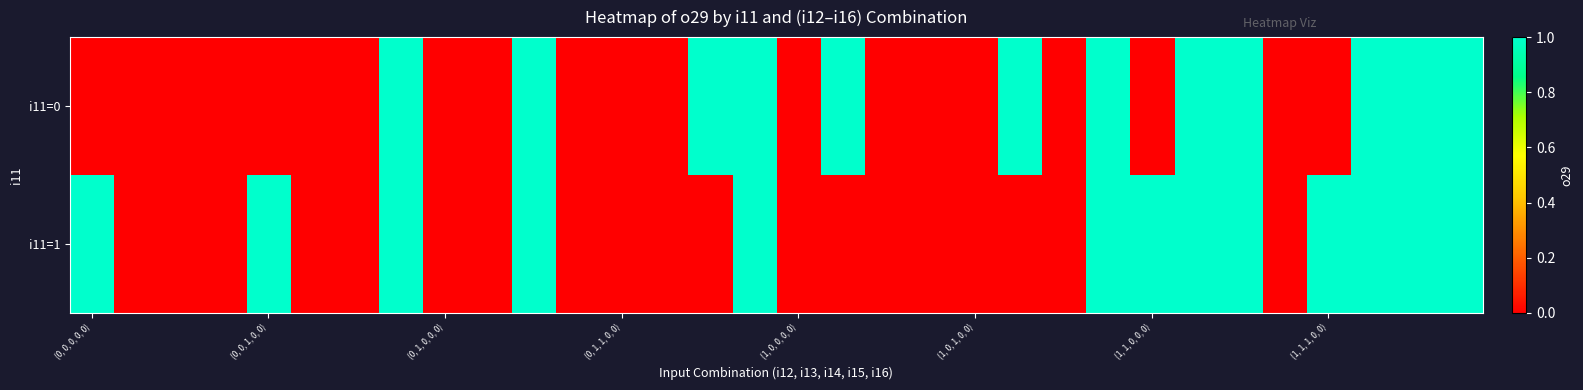

What is the maximum value shown in the chart?

1